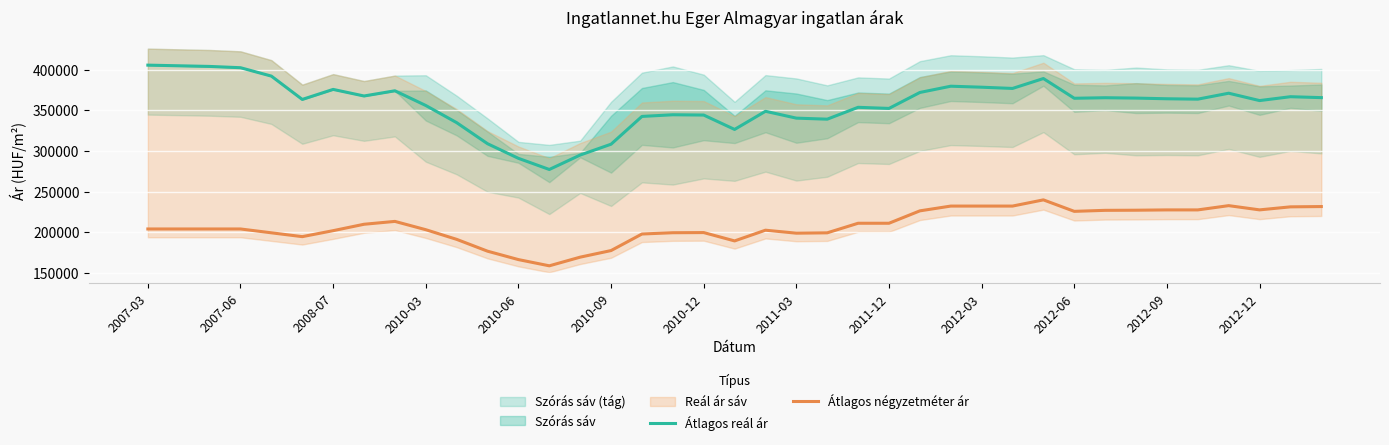

True or false: Átlagos négyzetméter ár has more than 1 points higher than both neighbors.

True